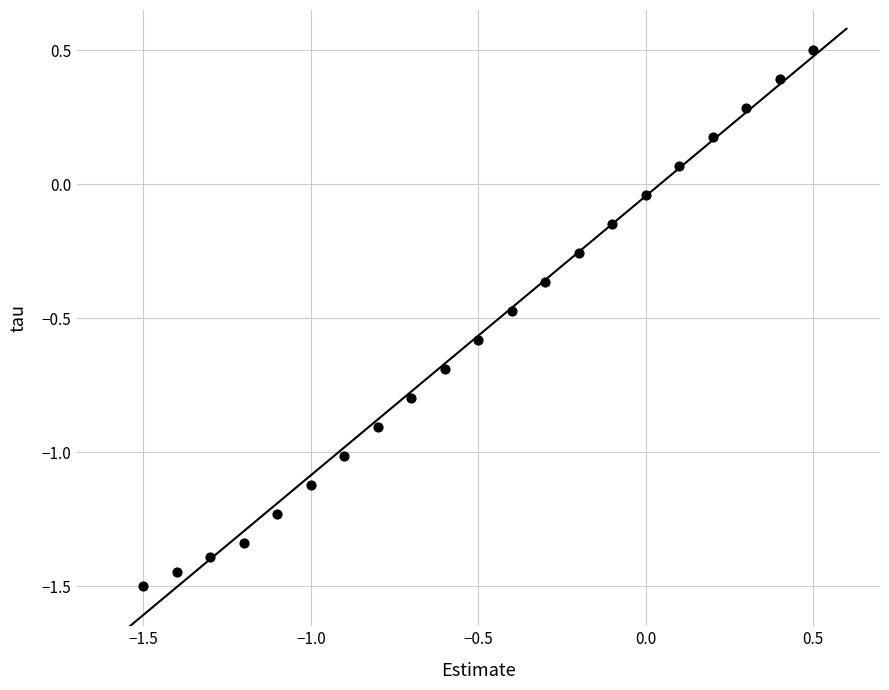

What is the range of Y values (max minus min)?

2.0